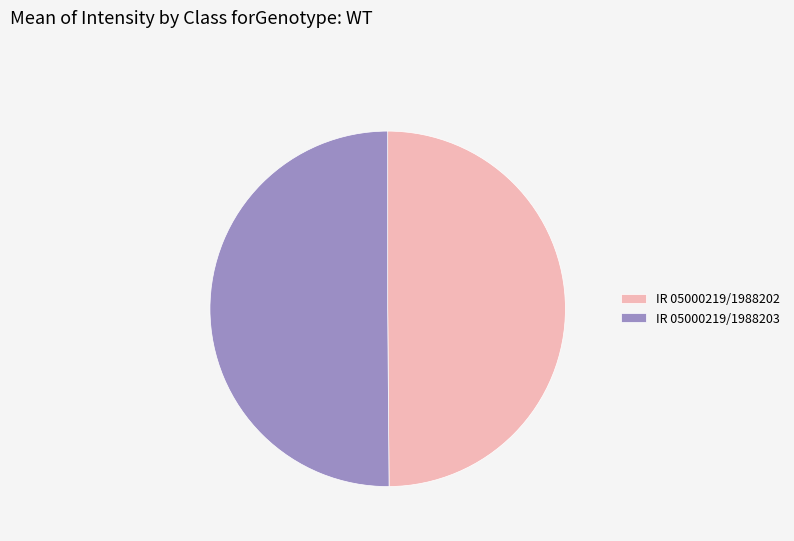

Combined, do IR 05000219/1988202 and IR 05000219/1988203 account for over 50%?

Yes